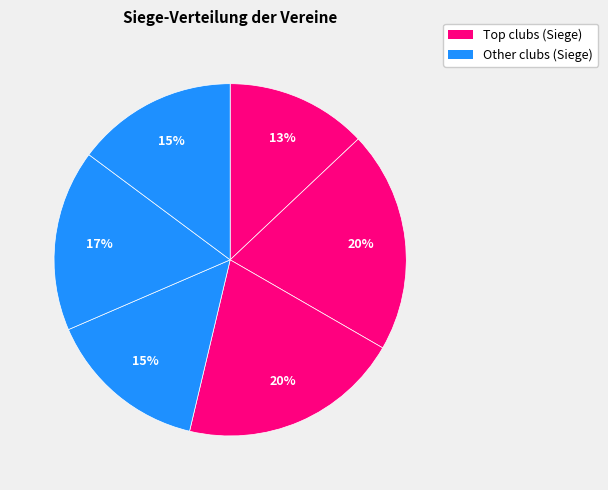

Count the number of slices in the pie.

6